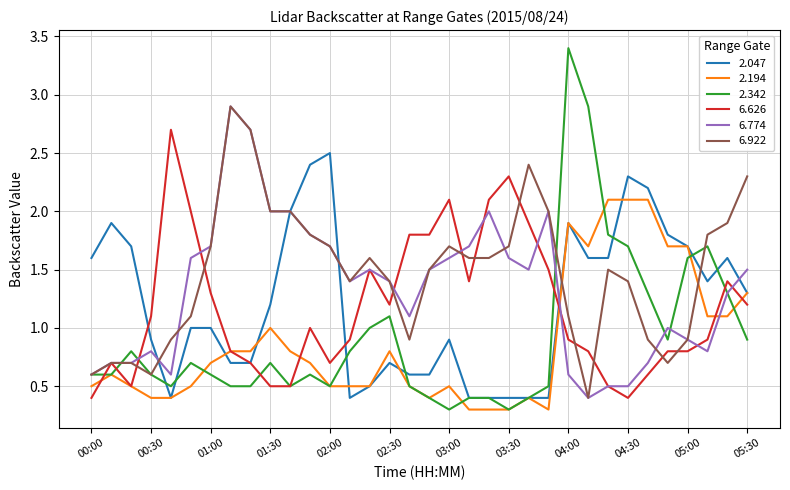

What are all the series names shown in the legend?

2.047, 2.194, 2.342, 6.626, 6.774, 6.922